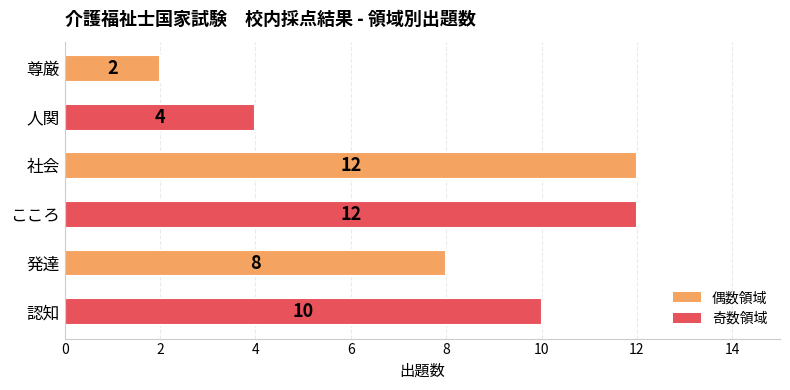

What is the ratio of the value at 社会 to the value at こころ?

1.0